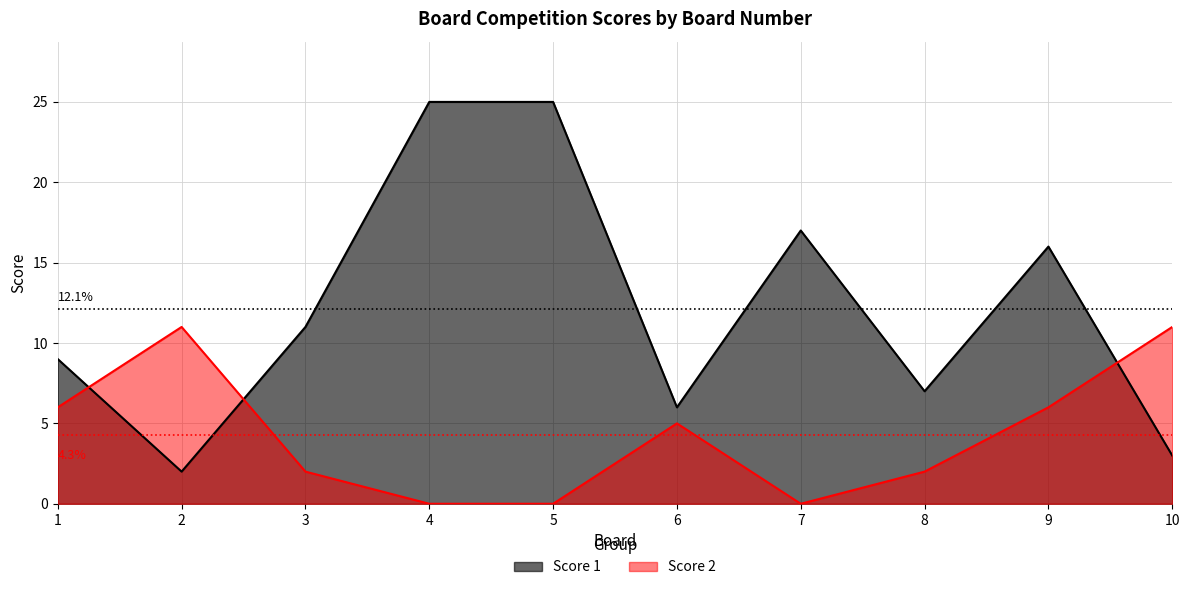

What is the difference between the maximum and minimum values in the Score 1 series?

23